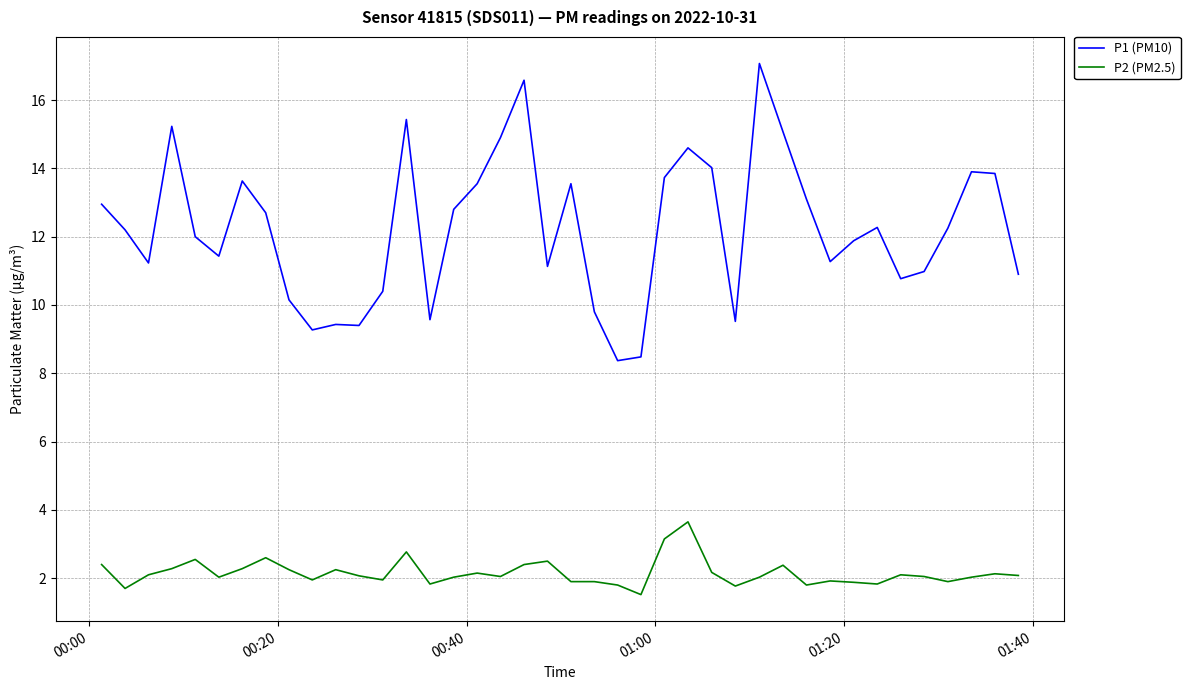

True or false: P2 (PM2.5) has more than 2 interior local peaks.

True